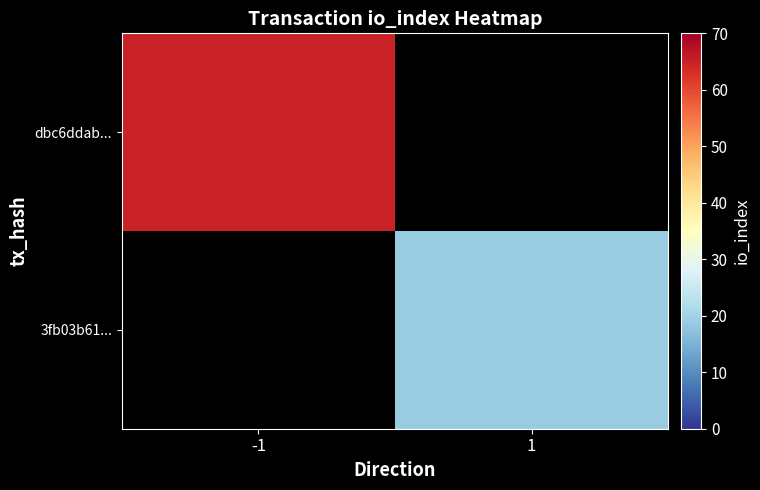

Rank the series by their maximum value, from highest to lowest.

dbc6ddab..., 3fb03b61...